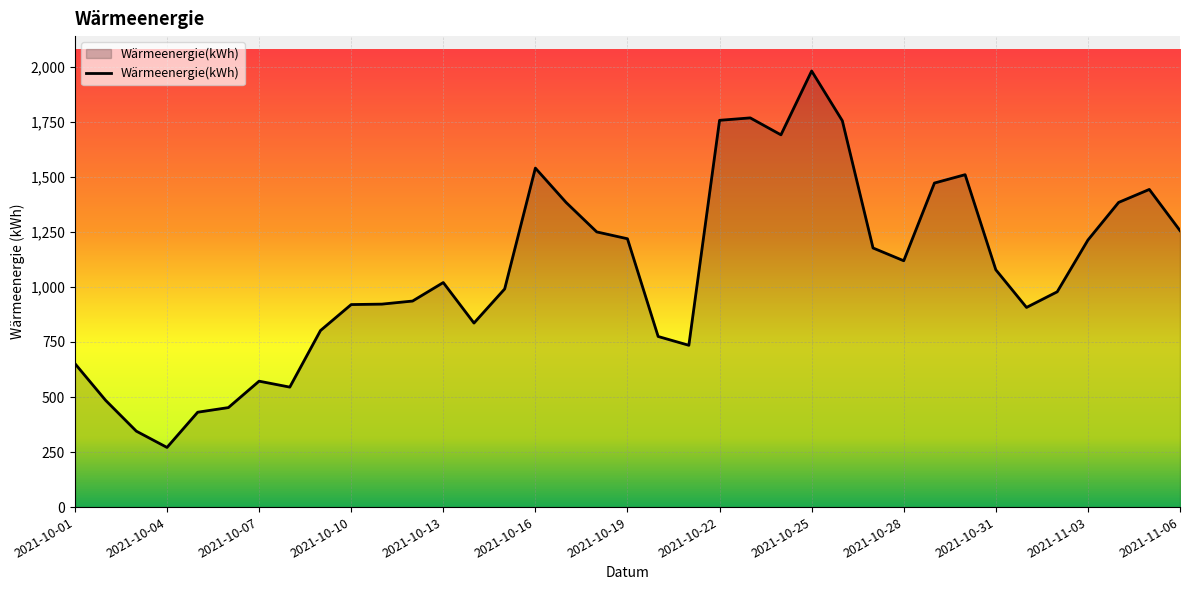

What is the difference between the maximum and minimum values?

1710